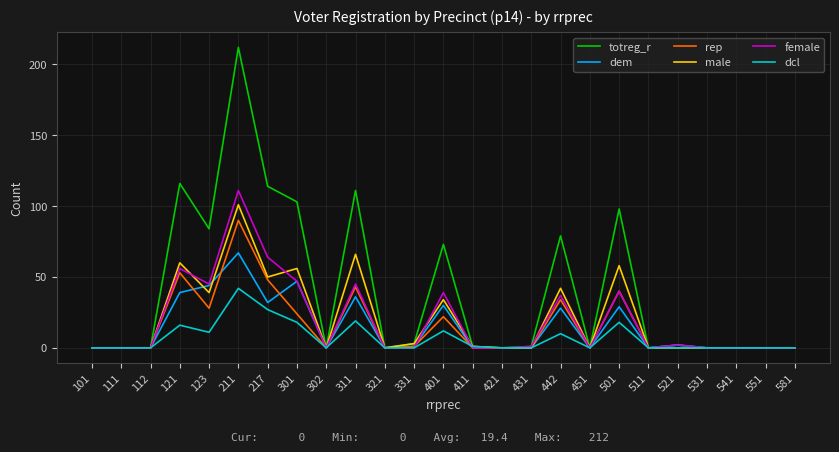

List the series in order of their peak value, highest first.

totreg_r, female, male, rep, dem, dcl